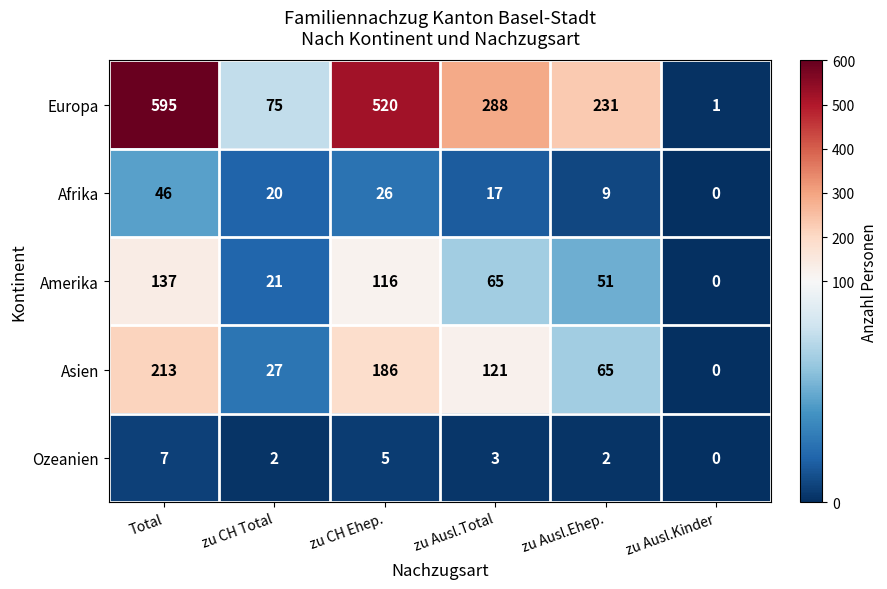

Reading left to right, transcribe all the data shown in this chart.

Europa: Total=595	zu CH Total=75	zu CH Ehep.=520	zu Ausl.Total=288	zu Ausl.Ehep.=231	zu Ausl.Kinder=1
Afrika: Total=46	zu CH Total=20	zu CH Ehep.=26	zu Ausl.Total=17	zu Ausl.Ehep.=9	zu Ausl.Kinder=0
Amerika: Total=137	zu CH Total=21	zu CH Ehep.=116	zu Ausl.Total=65	zu Ausl.Ehep.=51	zu Ausl.Kinder=0
Asien: Total=213	zu CH Total=27	zu CH Ehep.=186	zu Ausl.Total=121	zu Ausl.Ehep.=65	zu Ausl.Kinder=0
Ozeanien: Total=7	zu CH Total=2	zu CH Ehep.=5	zu Ausl.Total=3	zu Ausl.Ehep.=2	zu Ausl.Kinder=0